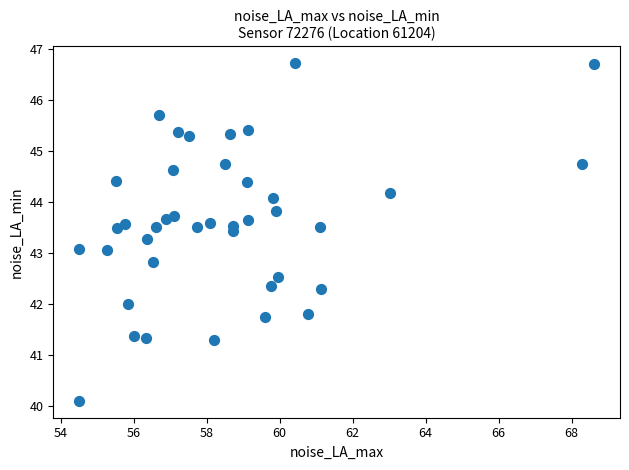

What is the range of Y values (max minus min)?

6.6